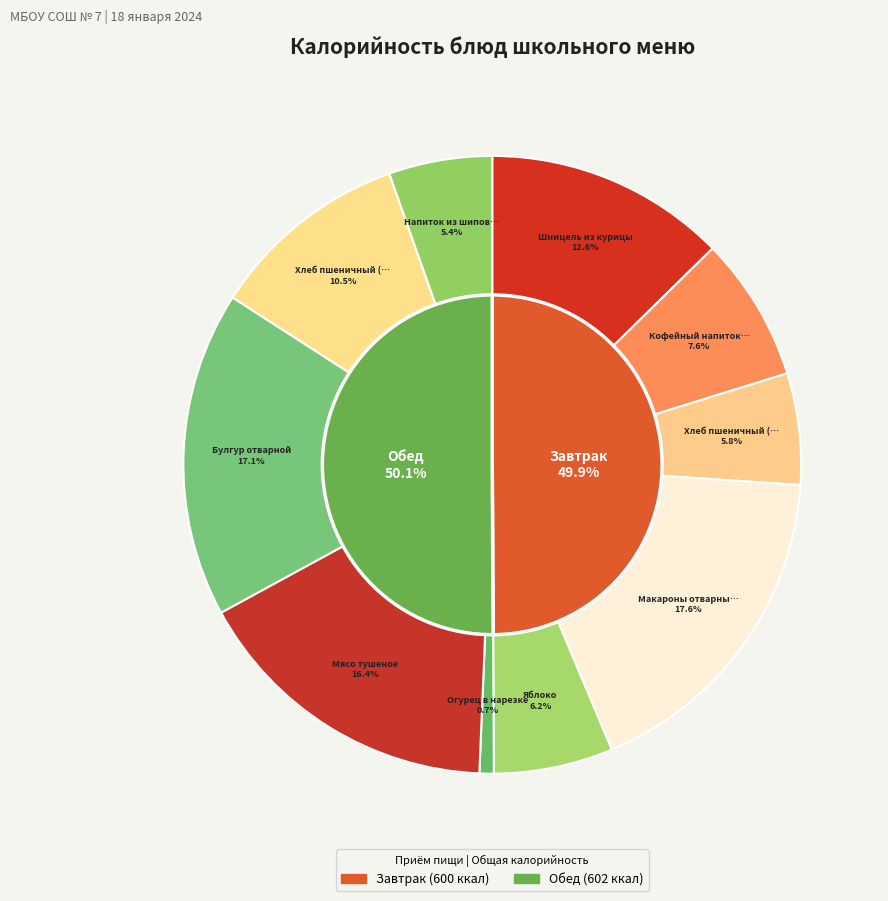

What is the largest slice in the pie chart?

Макароны отварные, соус томатный